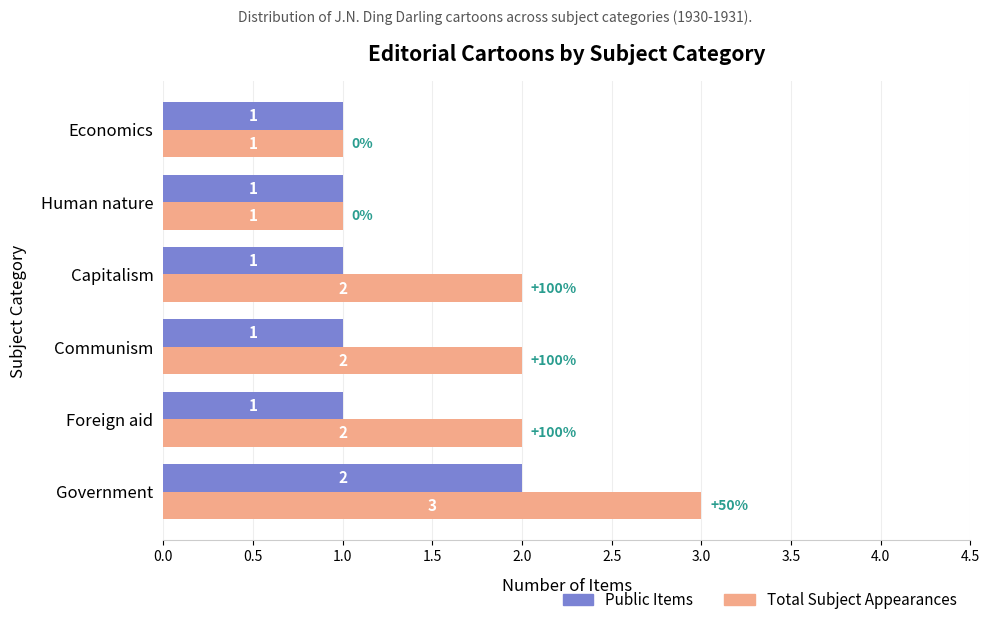

Which series has the widest spread of values?

Total Subject Appearances